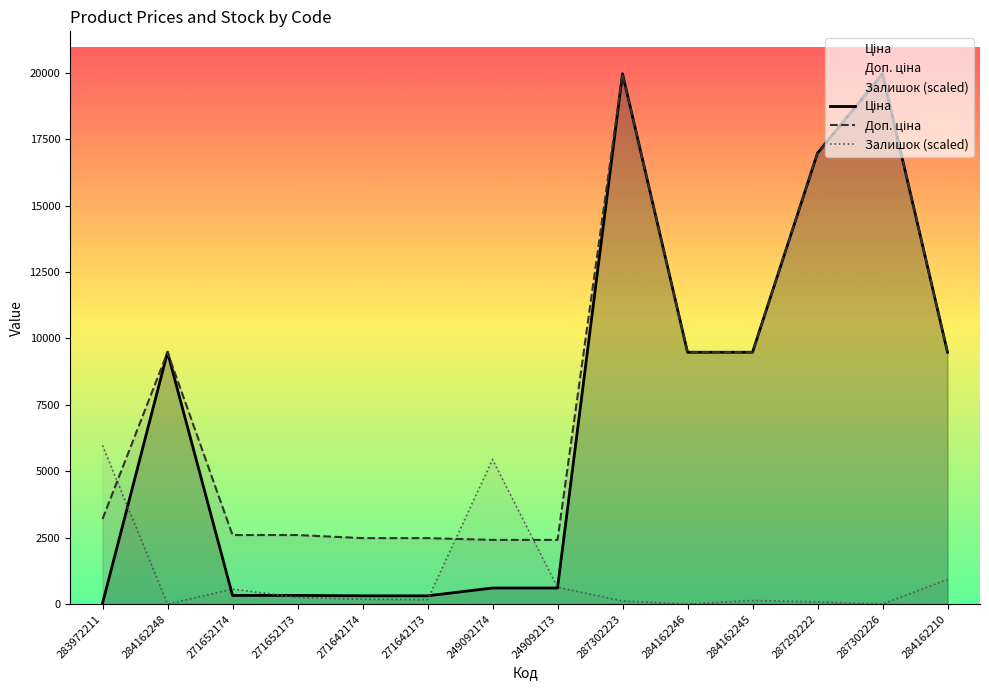

What is the average value of the Доп. ціна series?

8072.9